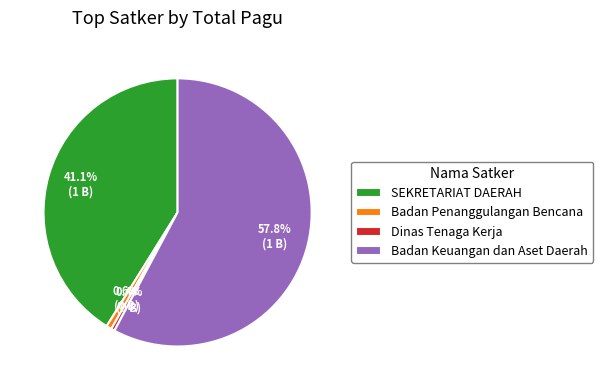

What is the majority slice?

Badan Keuangan dan Aset Daerah